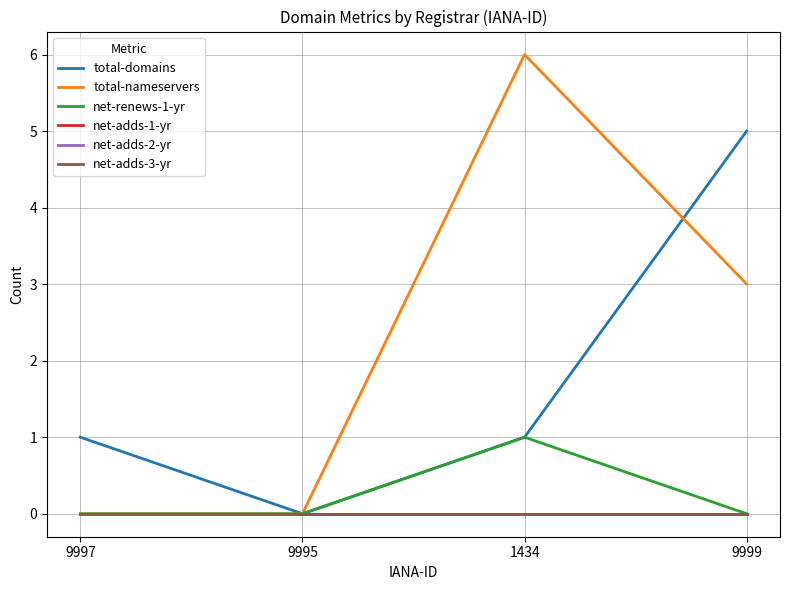

What is the total value across all series at 9999?

8